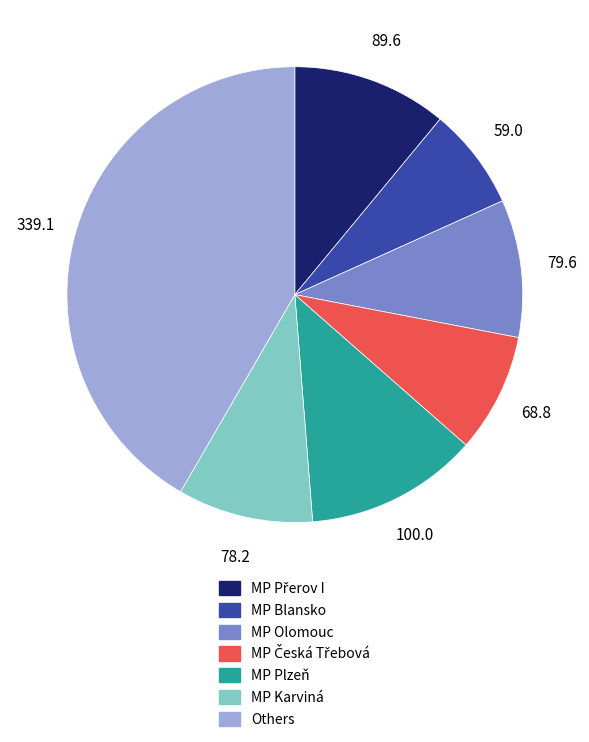

Is there any slice that represents more than half of the pie?

No